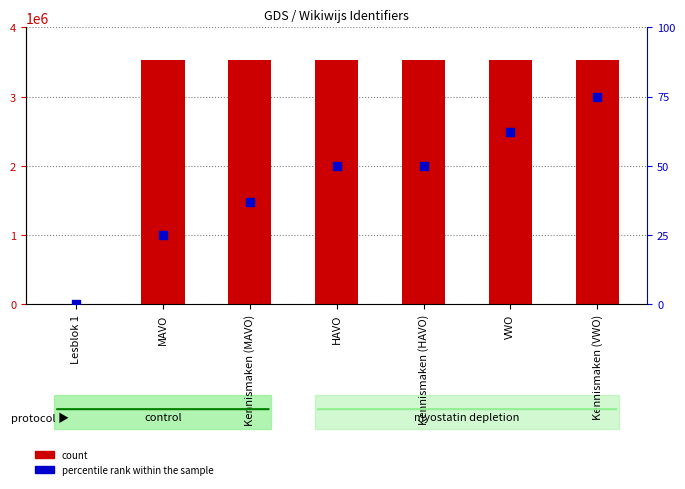

Is the value of count at Kennismaken (MAVO) greater than the value of percentile rank within the sample at Kennismaken (MAVO)?

Yes